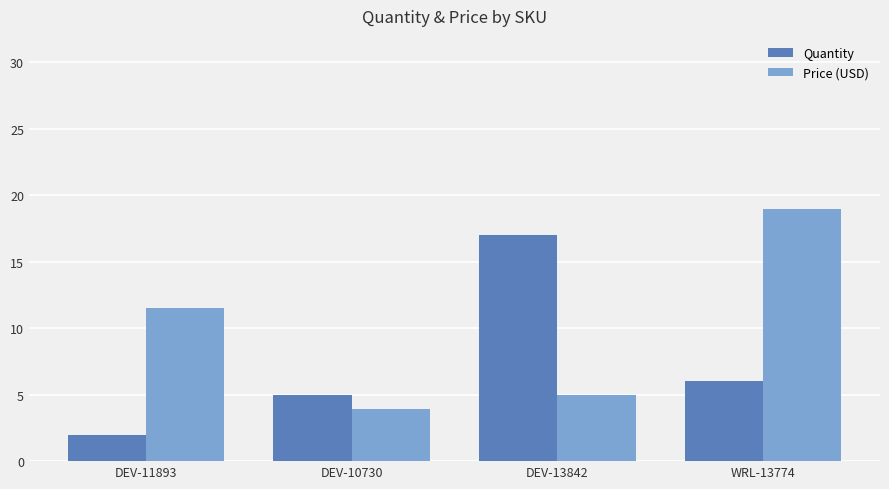

List the labels in order of Quantity value, largest first.

DEV-13842, WRL-13774, DEV-10730, DEV-11893